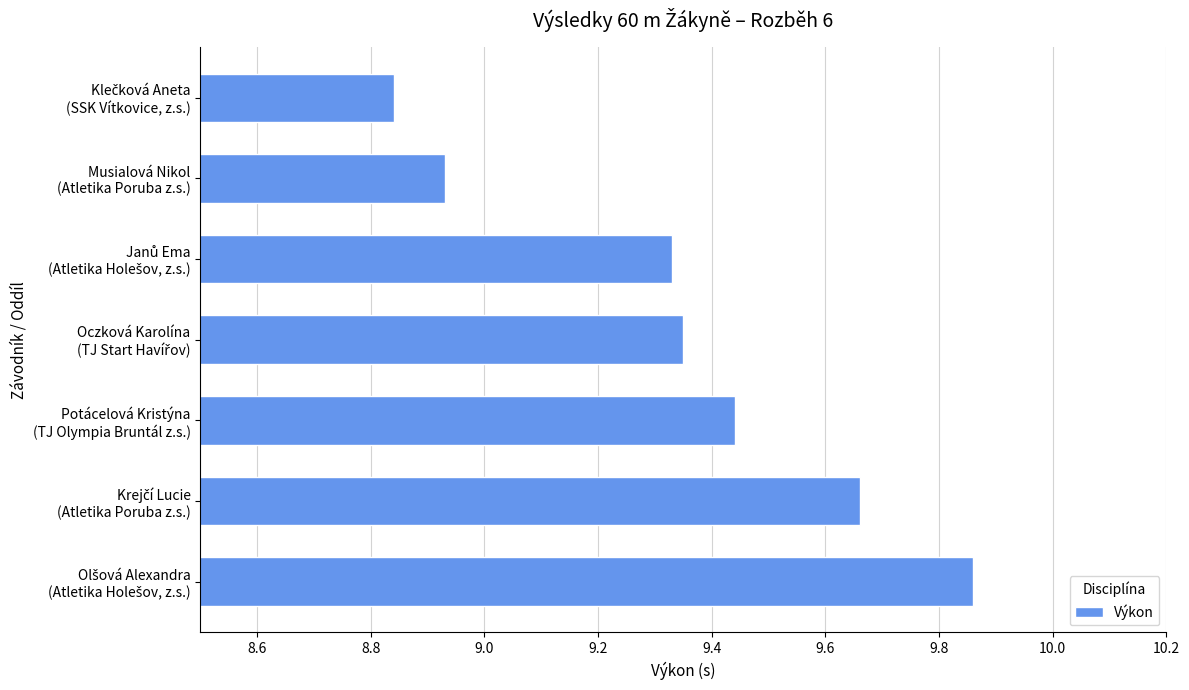

Does the chart contain stacked bars?

No